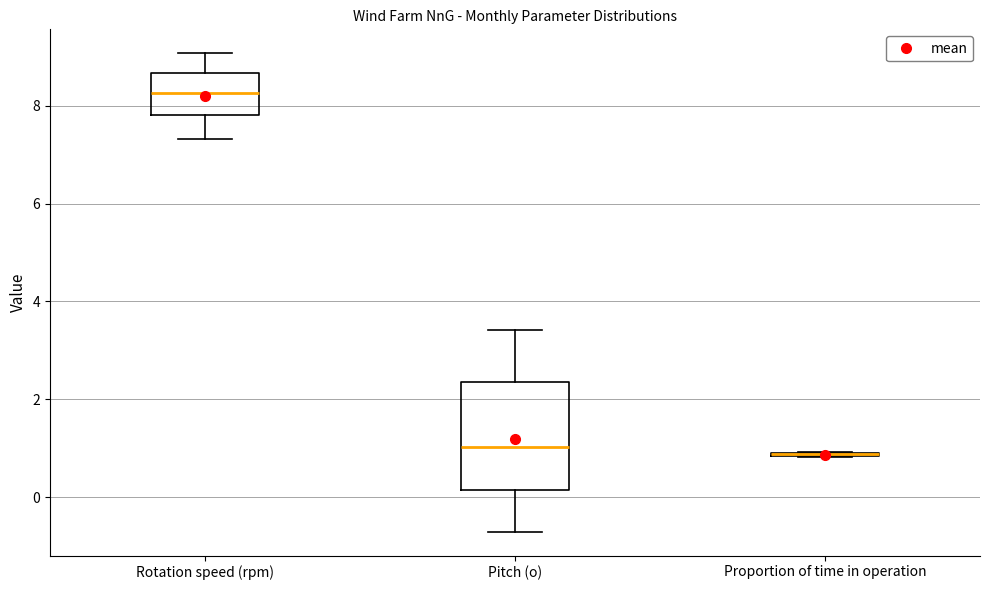

Reading left to right, read every box against the y-axis: the position of its median line, the range the box covers, and the ends of its whiskers. The values are not printed on the chart, so give them approximately, as read against the axis.

Rotation speed (rpm): median 8.2, box 7.8 to 8.6, whiskers 7.4 to 9.0
Pitch (o): median 1.0, box 0.2 to 2.4, whiskers -0.8 to 3.4
Proportion of time in operation: box collapsed to a line at 0.8, whiskers 0.8 to 1.0